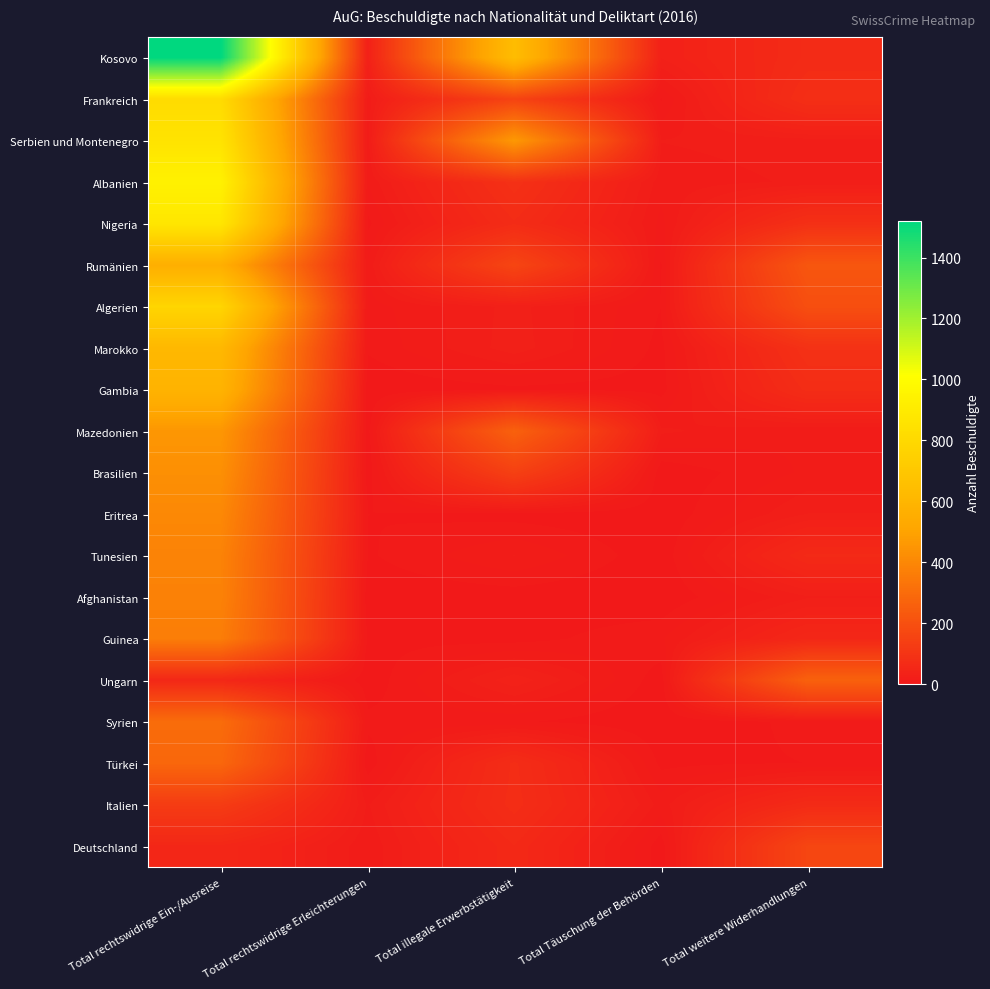

At how many categories does at least one series exceed 725?

1